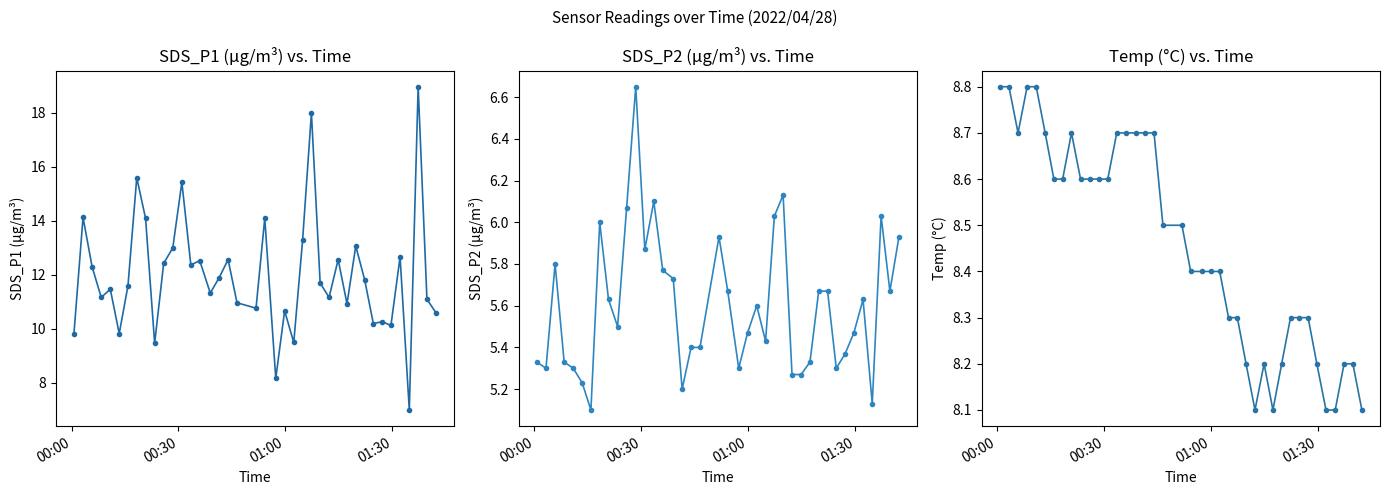

True or false: SDS_P1 and Temp intersect in this chart.

True